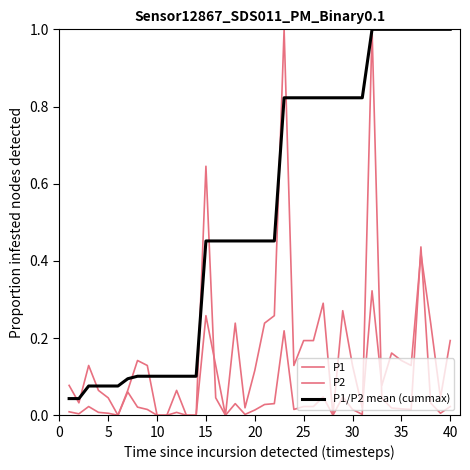

Reading left to right, list all the values displayed in this chart.

P1: 0.0	0.0	0.0	0.0	0.0	0.0	0.1	0.0	0.0	0.0	0.0	0.0	0.0	0.0	0.6	0.0	0.0	0.0	0.0	0.0	0.0	0.0	0.2	0.0	0.0	0.0	0.0	0.0	0.0	0.0	0.0	1.0	0.0	0.0	0.0	0.0	0.4	0.0	0.0	0.0
P2: 0.1	0.0	0.1	0.1	0.0	0.0	0.1	0.1	0.1	0.0	0.0	0.1	0.0	0.0	0.3	0.1	0.0	0.2	0.0	0.1	0.2	0.3	1.0	0.1	0.2	0.2	0.3	0.0	0.3	0.1	0.0	0.3	0.1	0.2	0.1	0.1	0.4	0.2	0.0	0.2
P1/P2 mean (cummax): 0.0	0.0	0.1	0.1	0.1	0.1	0.1	0.1	0.1	0.1	0.1	0.1	0.1	0.1	0.5	0.5	0.5	0.5	0.5	0.5	0.5	0.5	0.8	0.8	0.8	0.8	0.8	0.8	0.8	0.8	0.8	1.0	1.0	1.0	1.0	1.0	1.0	1.0	1.0	1.0